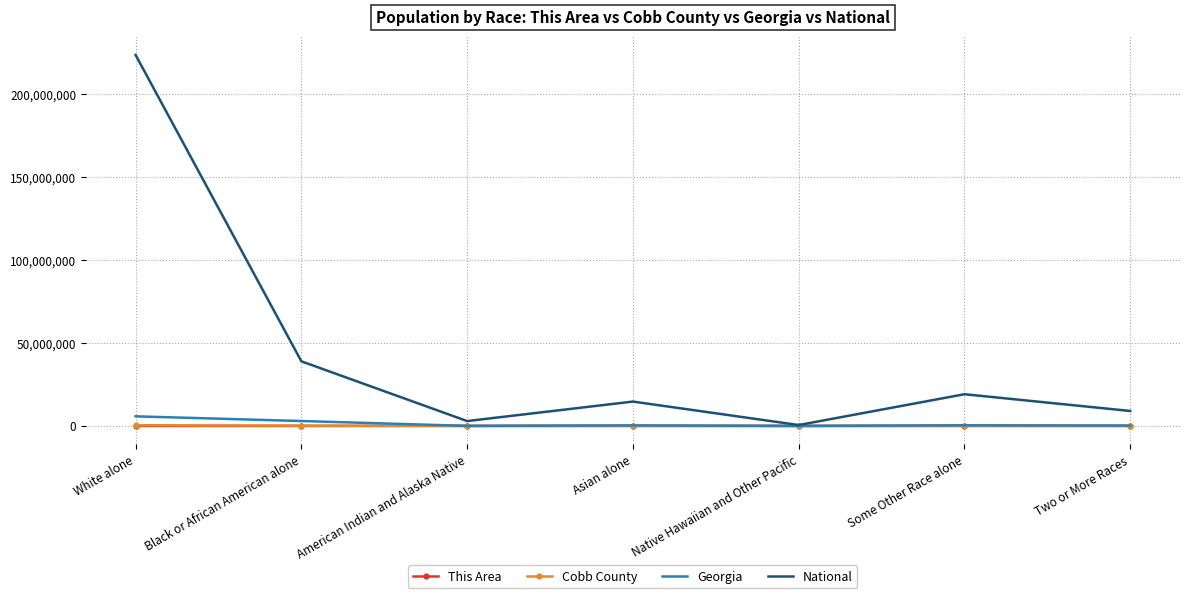

What are all the series names shown in the legend?

This Area, Cobb County, Georgia, National